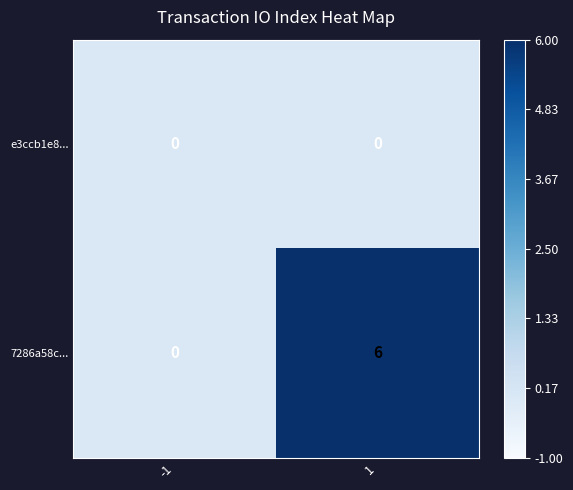

Which label corresponds to the largest value in the chart?

1